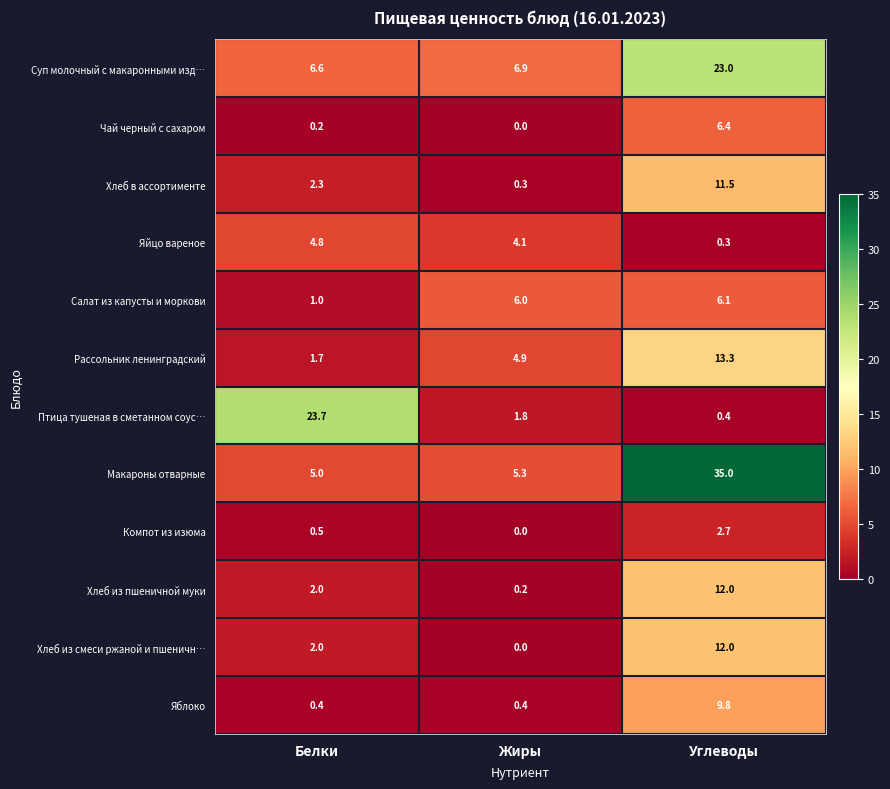

At which label is Суп молочный с макаронными изд… closest to 14?

Жиры